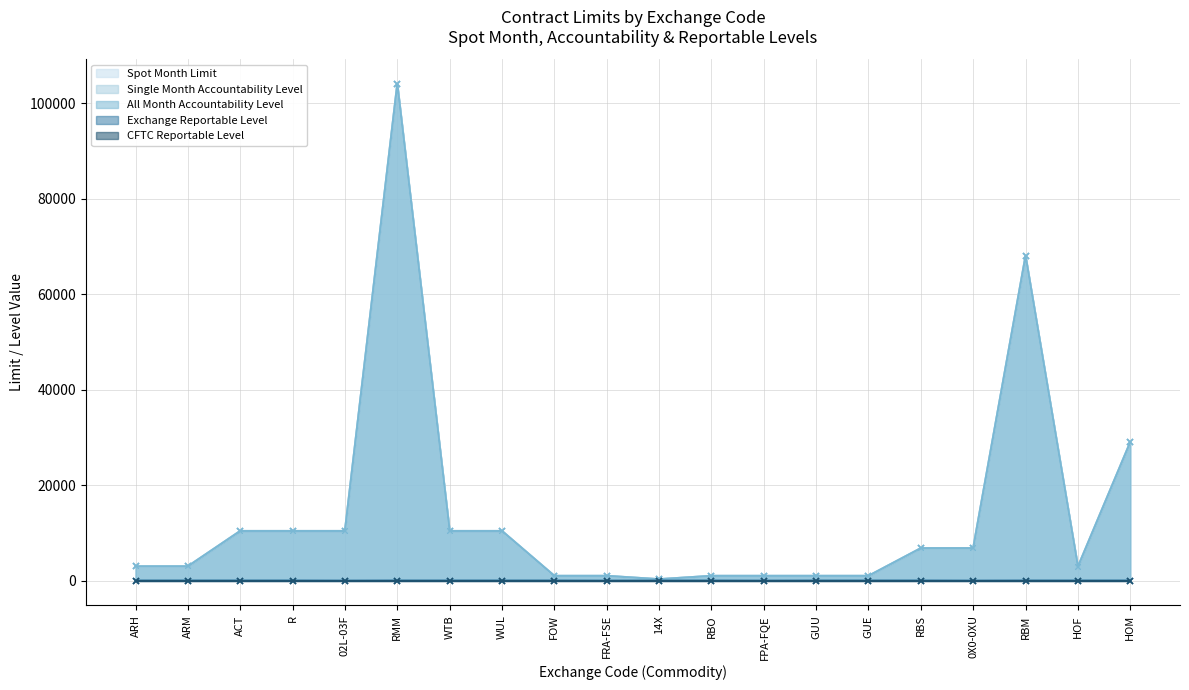

True or false: All Month Accountability Level and Exchange Reportable Level cross at least once.

False